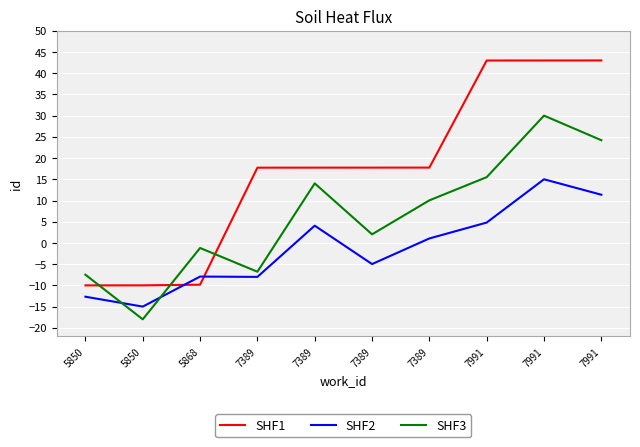

What are all the series names shown in the legend?

SHF1, SHF2, SHF3